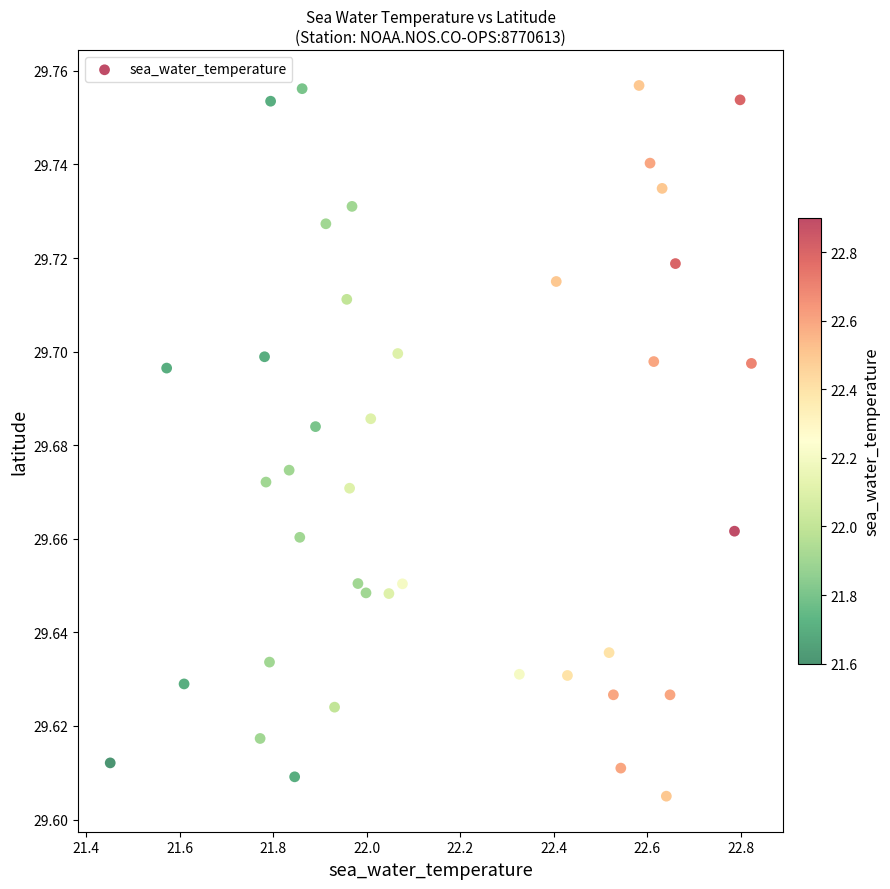

What is the range of X values (max minus min)?

1.4